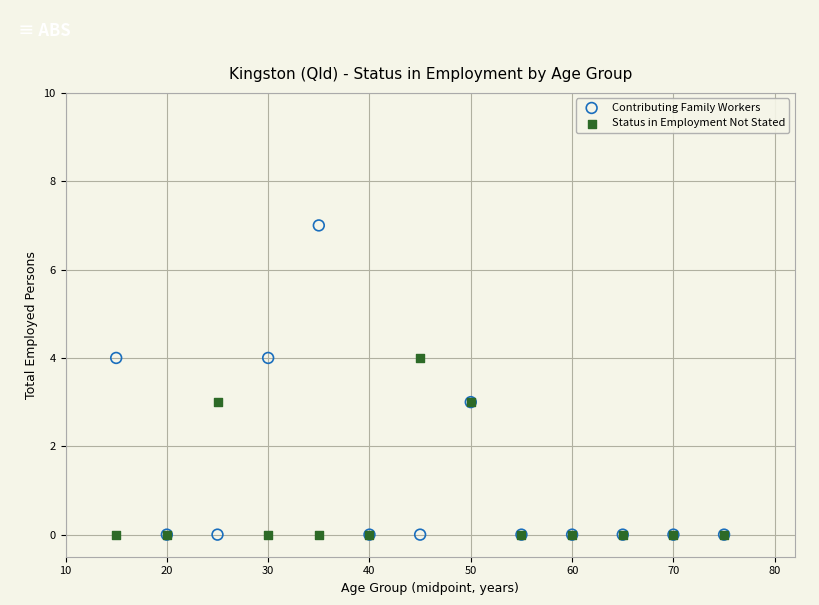

What are all the series names shown in the legend?

Contributing Family Workers, Status in Employment Not Stated